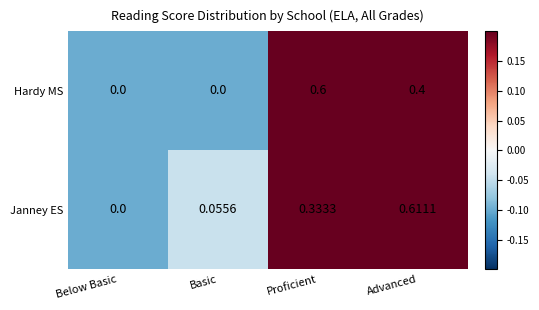

Is the value of Janney ES at Below Basic greater than the value of Hardy MS at Proficient?

No